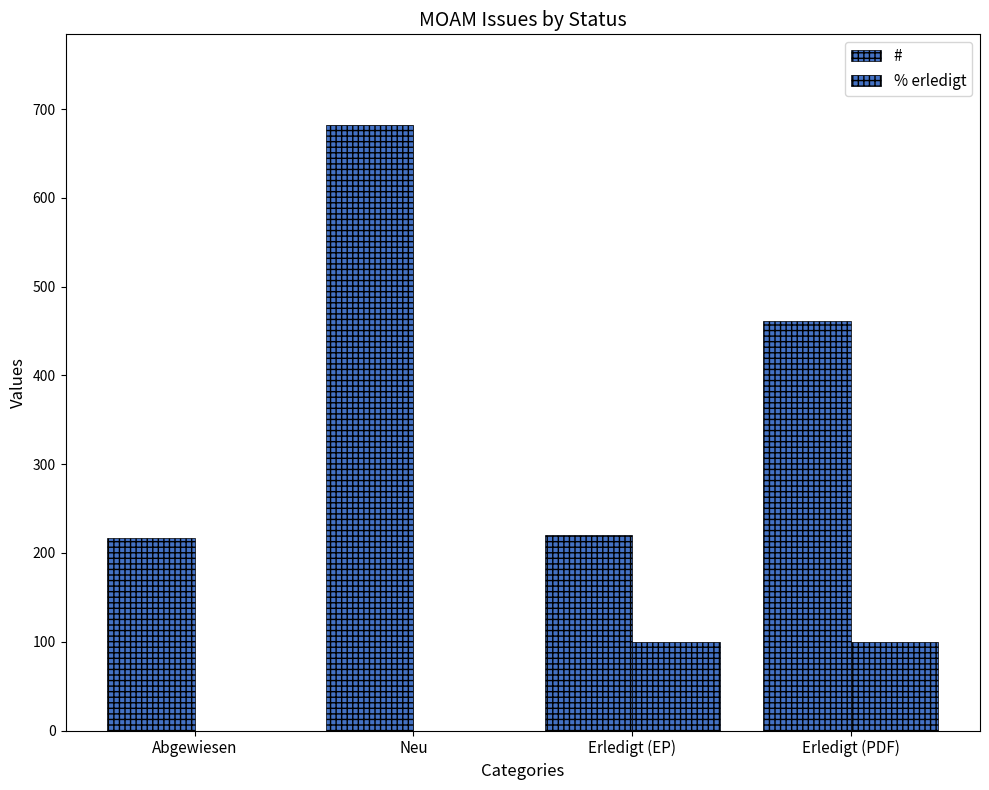

What is the difference between the maximum and second lowest values in the % erledigt series?

100